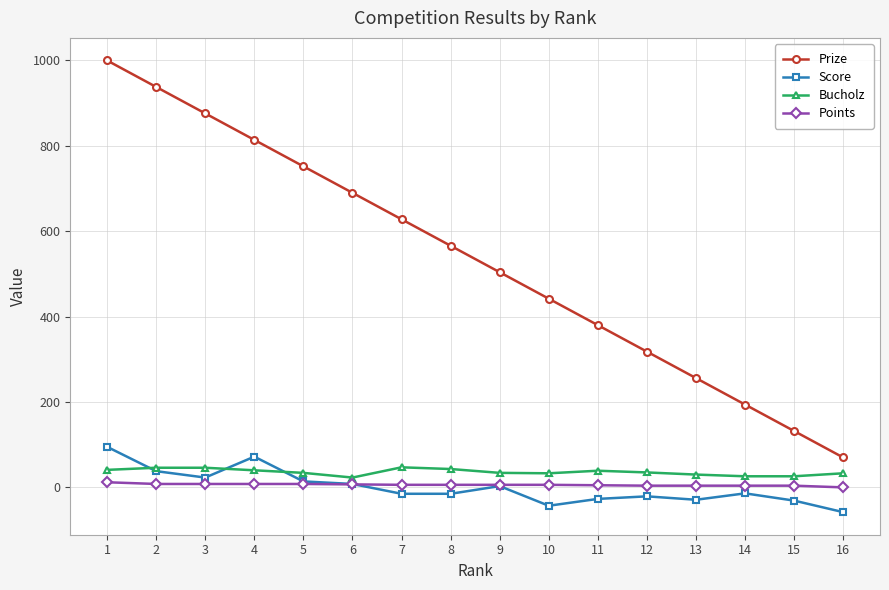

List the series in order of their peak value, highest first.

Prize, Score, Bucholz, Points